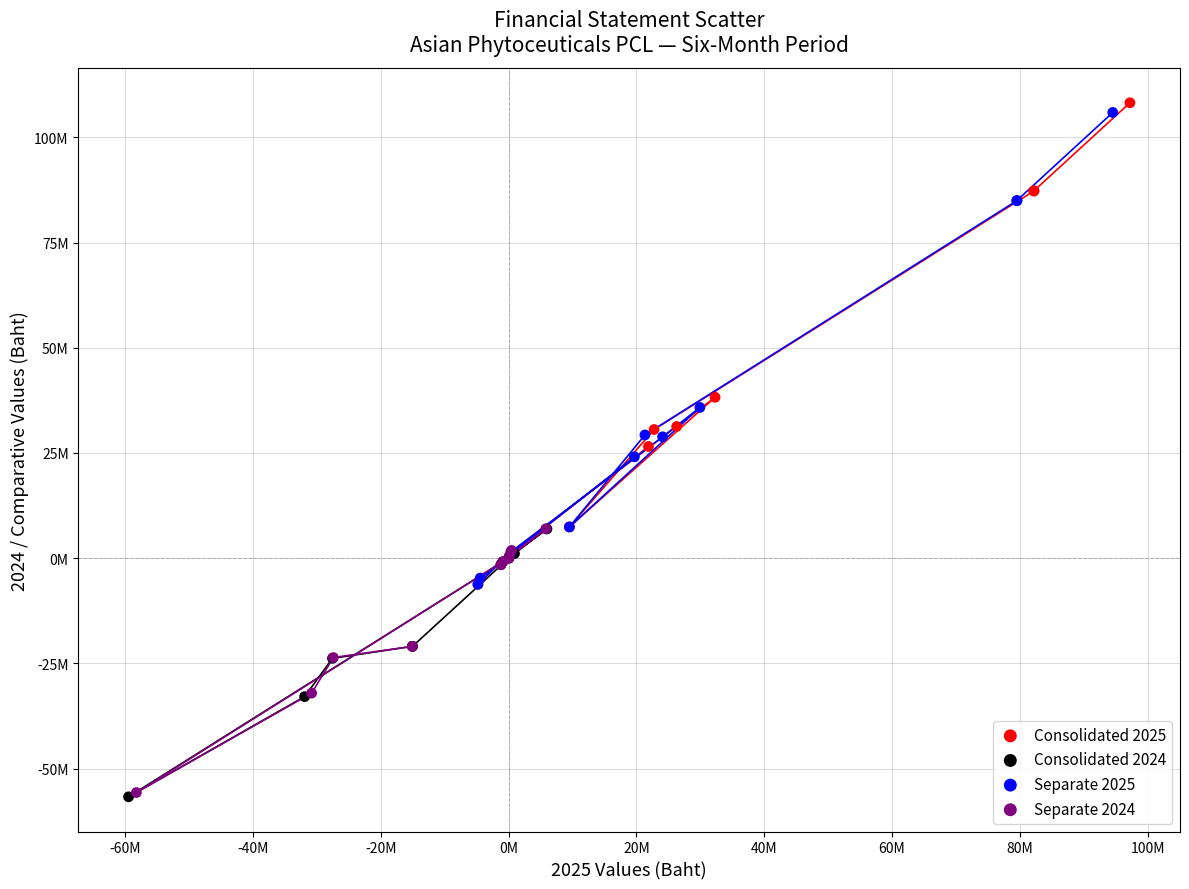

What are all the series names shown in the legend?

Consolidated 2025, Consolidated 2024, Separate 2025, Separate 2024